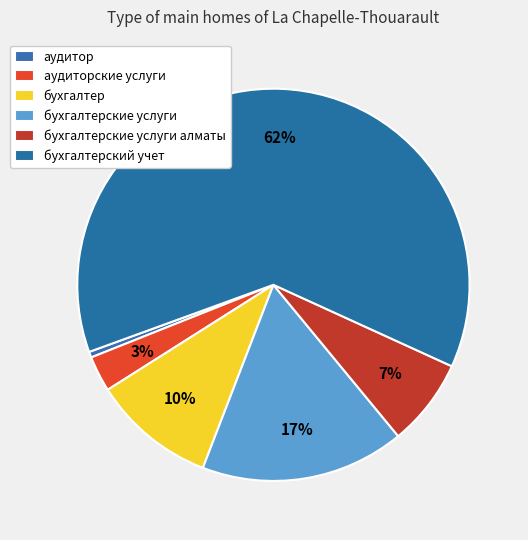

What is the smallest slice in the pie chart?

аудитор